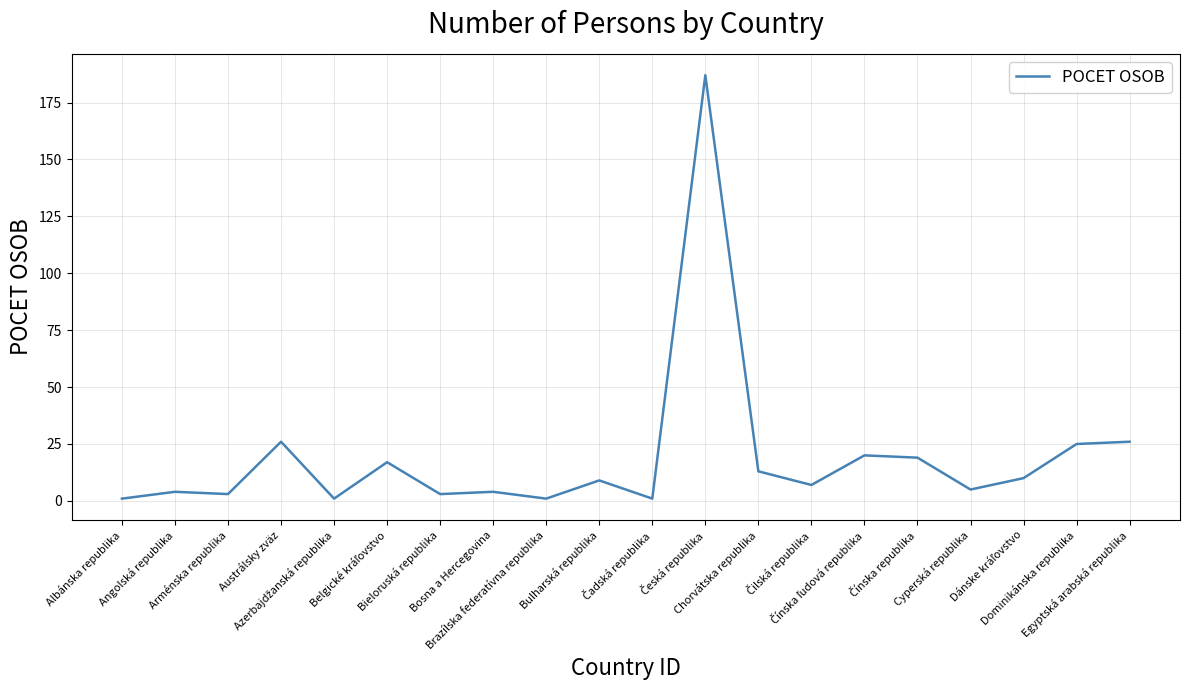

What is the greatest value displayed?

187